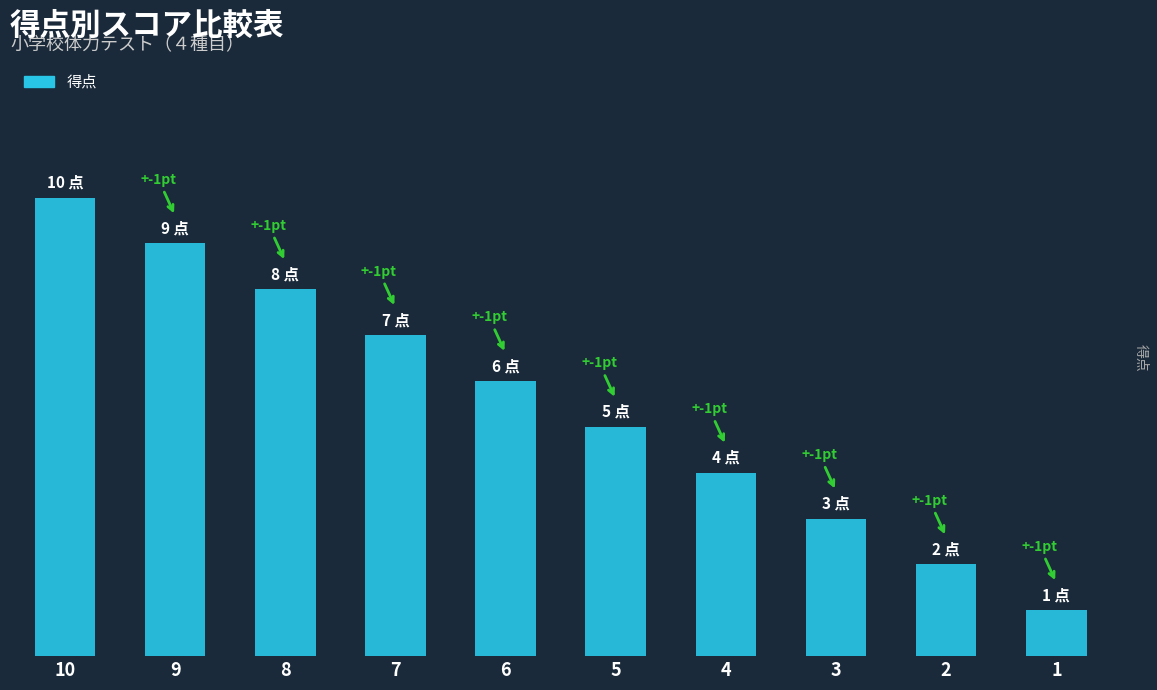

Rank the categories by value from lowest to highest.

1, 2, 3, 4, 5, 6, 7, 8, 9, 10